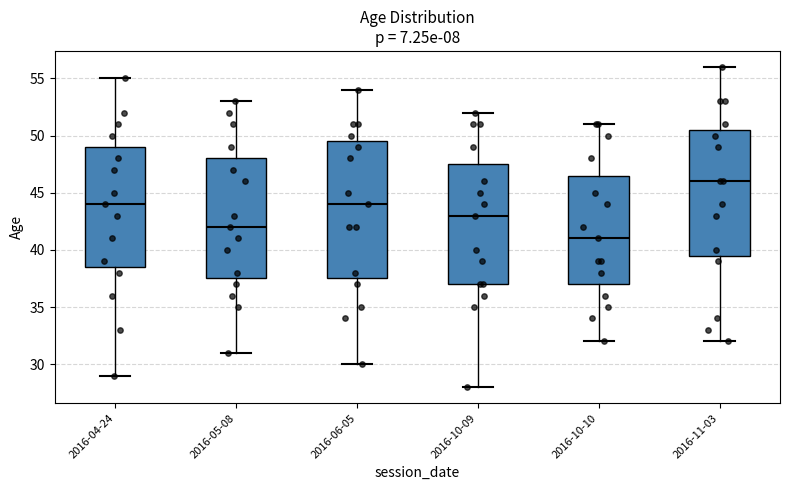

Where does the upper whisker of the box for 2016-11-03 end on the y-axis? The values are not printed on the chart, so give them approximately, as read against the axis.

56.0